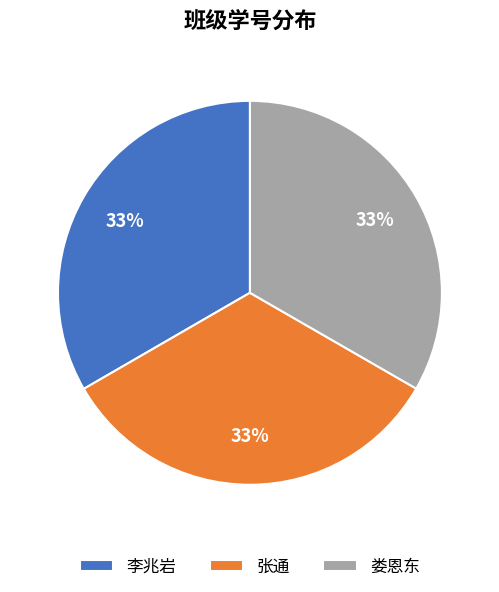

What is the ratio of the value at 娄恩东 to the value at 李兆岩?

1.0